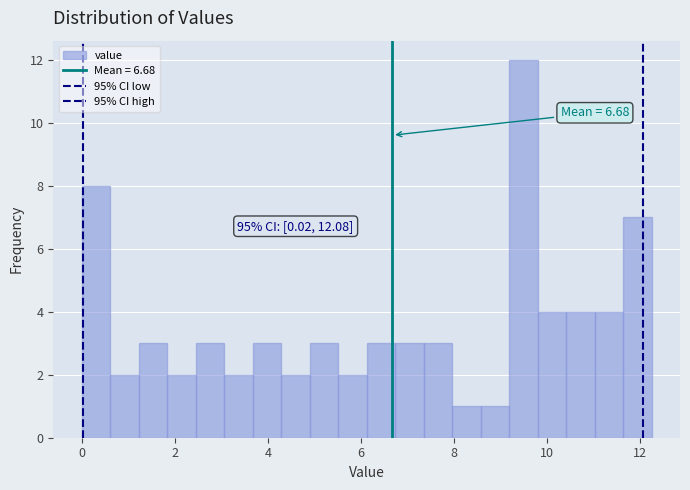

Read against the x-axis, roughly where is the centre of the tallest bar?

9.4